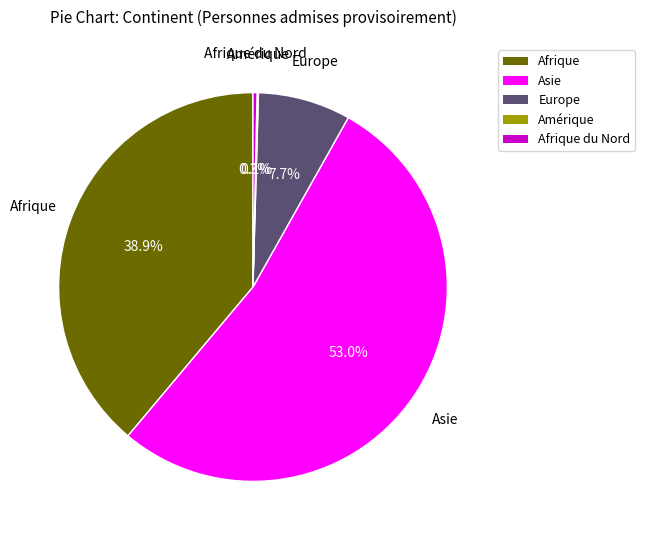

Does any single category account for the majority?

Yes